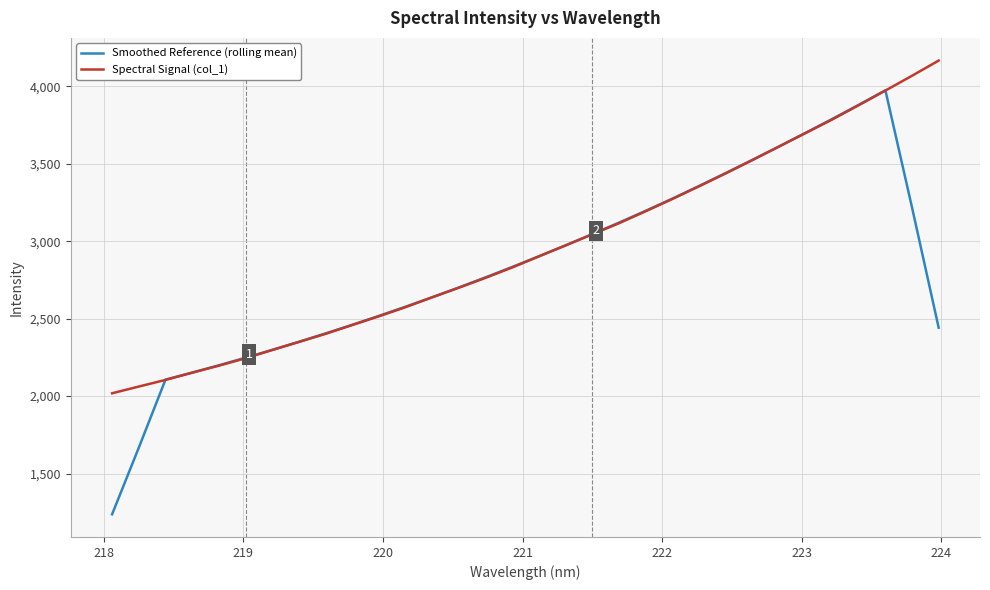

What is the maximum value shown in the chart?

4166.0